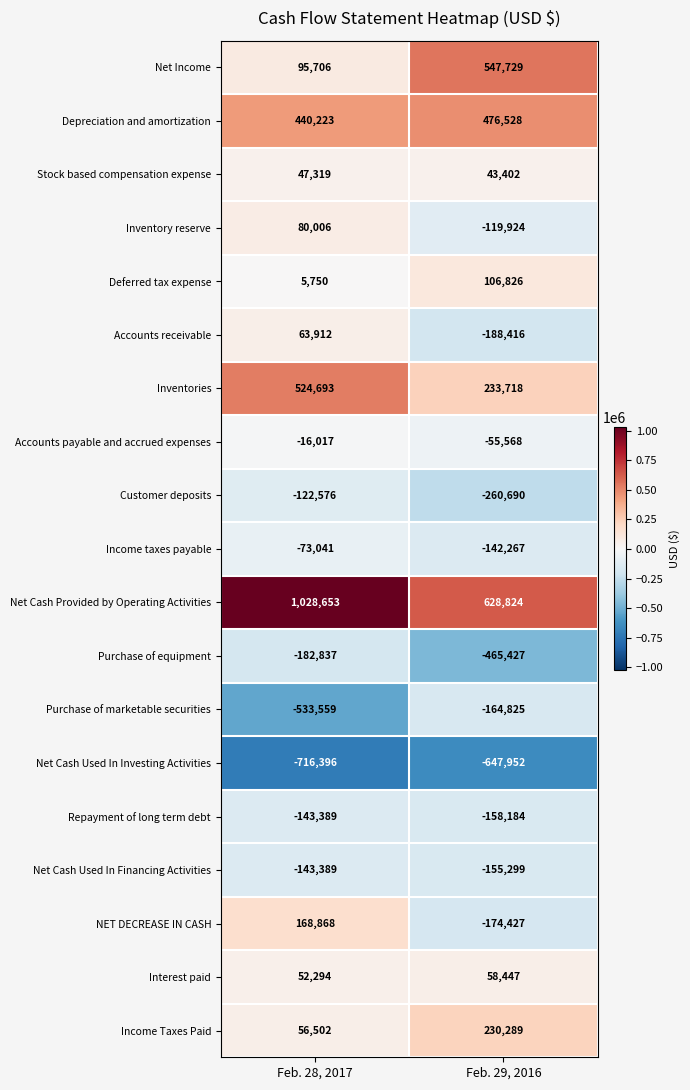

Which series has the largest total across all categories?

Net Cash Provided by Operating Activities